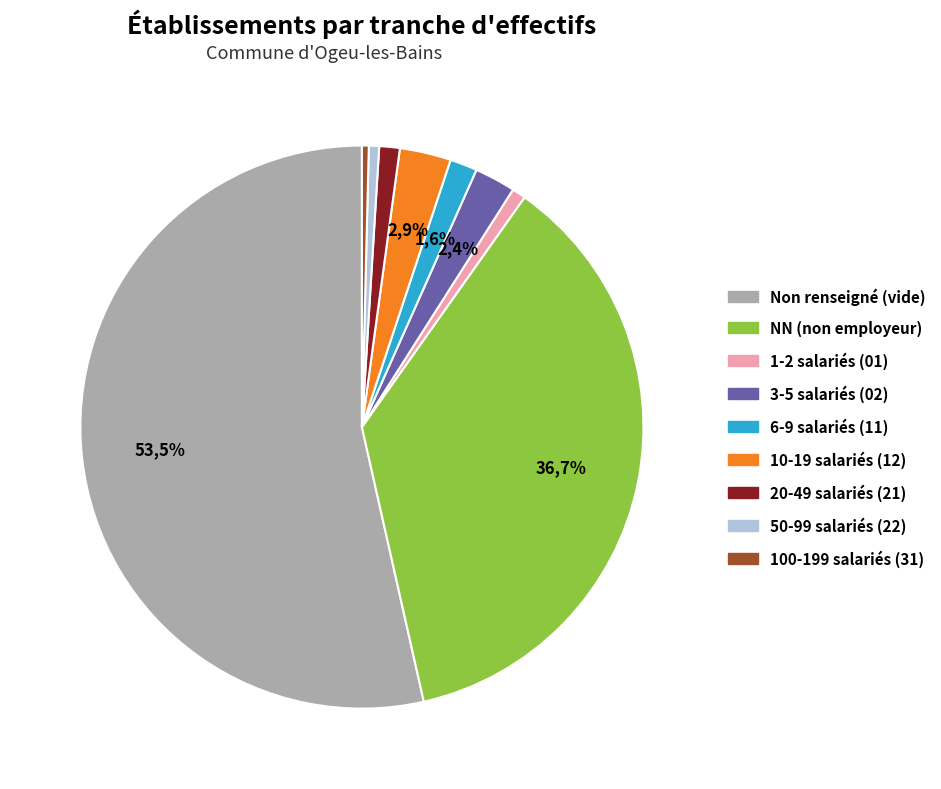

Between NN and 11, which is larger?

NN